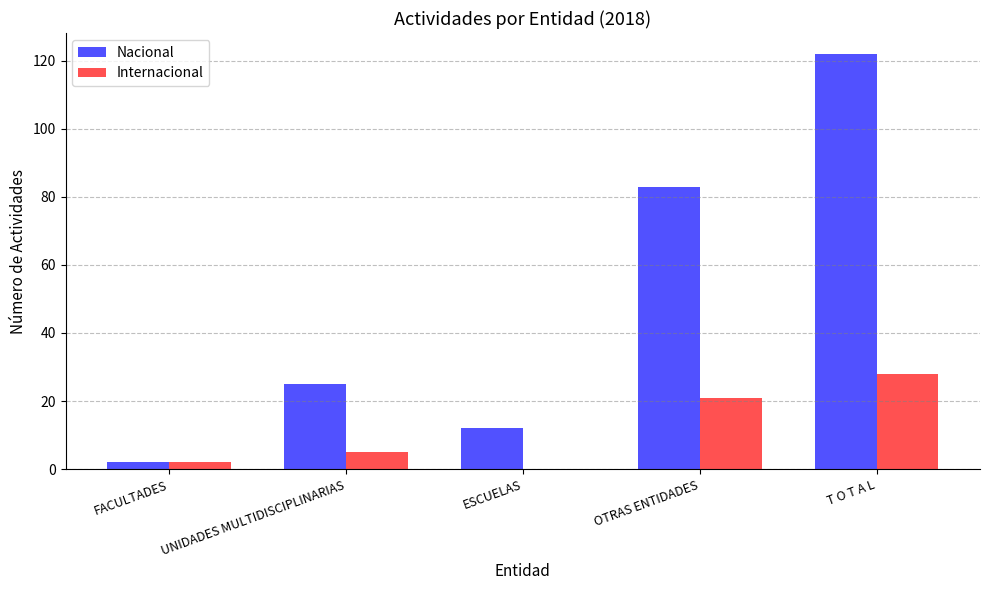

Are the bars grouped side by side (vs. stacked)?

Yes